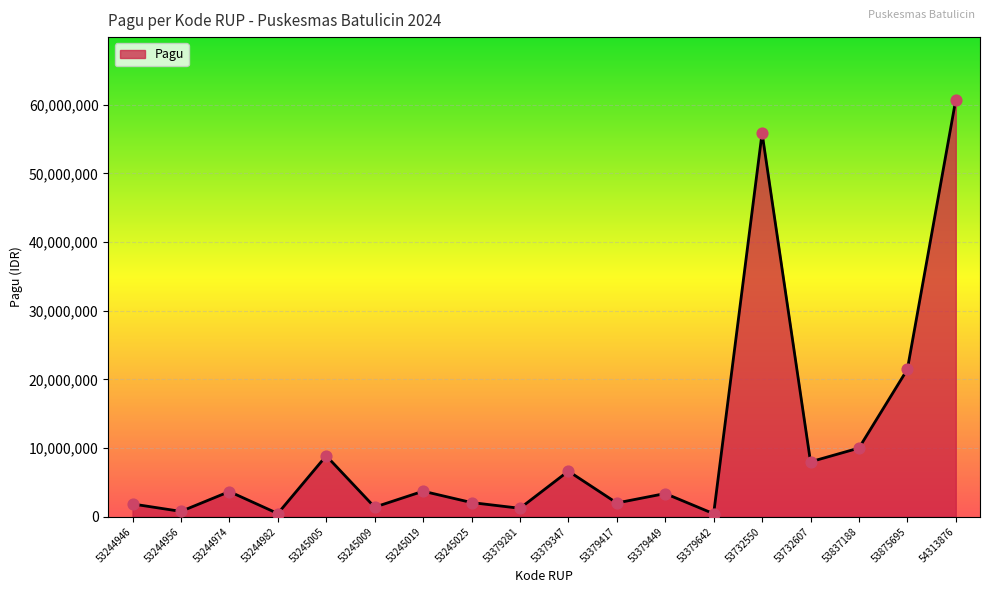

Approximately how many times larger is the value at 53245019 compared to 53245005?

0.4